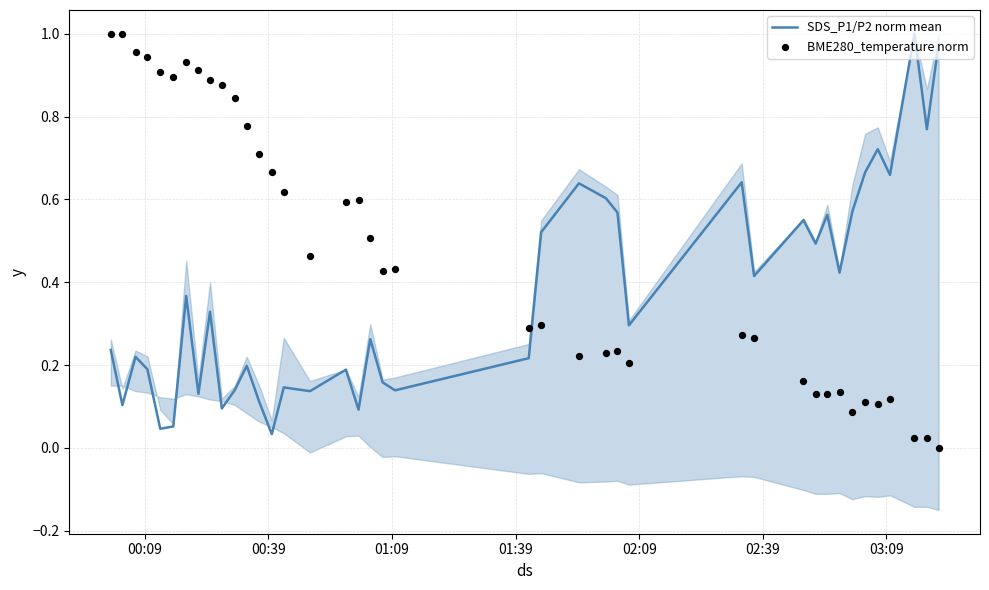

Which series contains the highest Y value?

SDS_P1/P2 norm mean